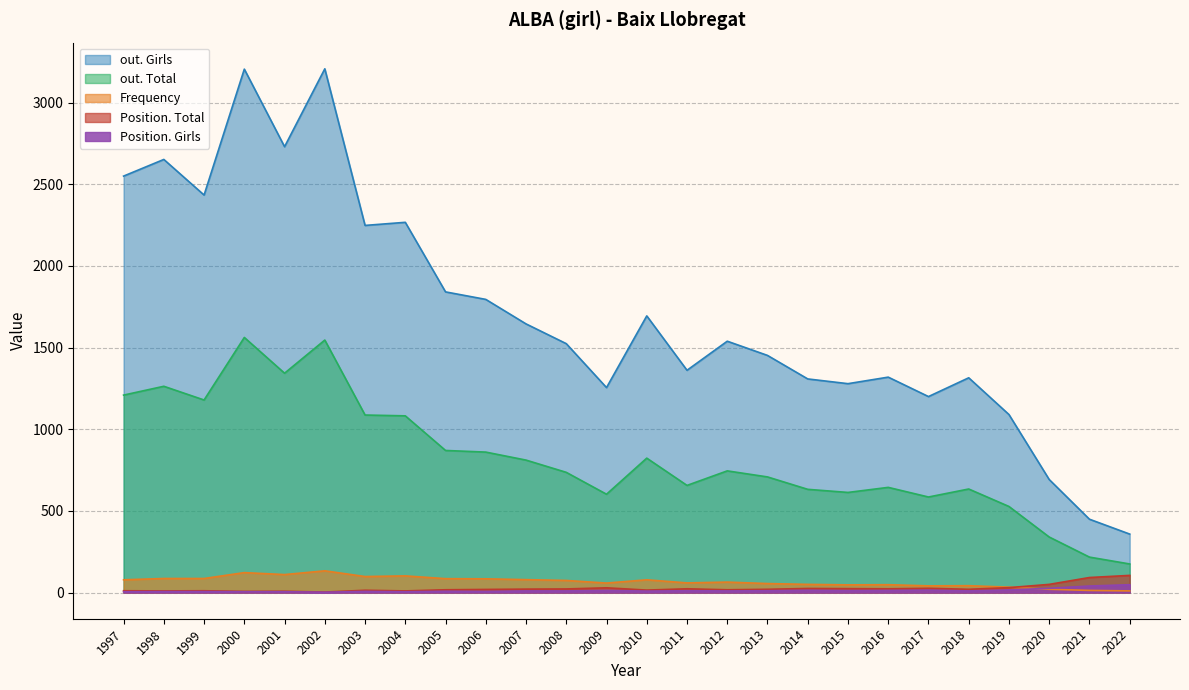

What is the difference between the out. Total values at 2020 and 2014?

292